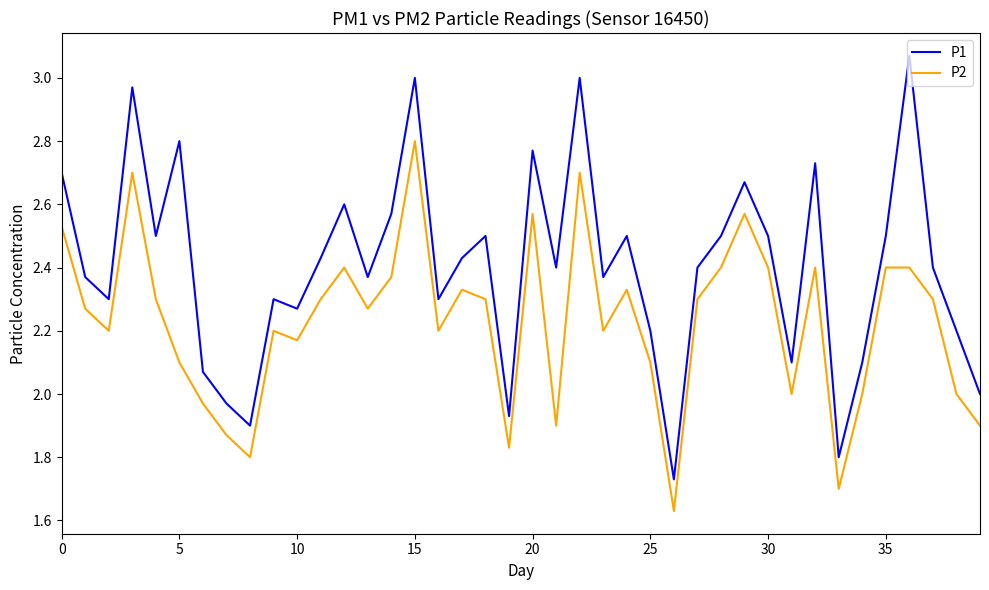

Which series has the widest spread of values?

P1